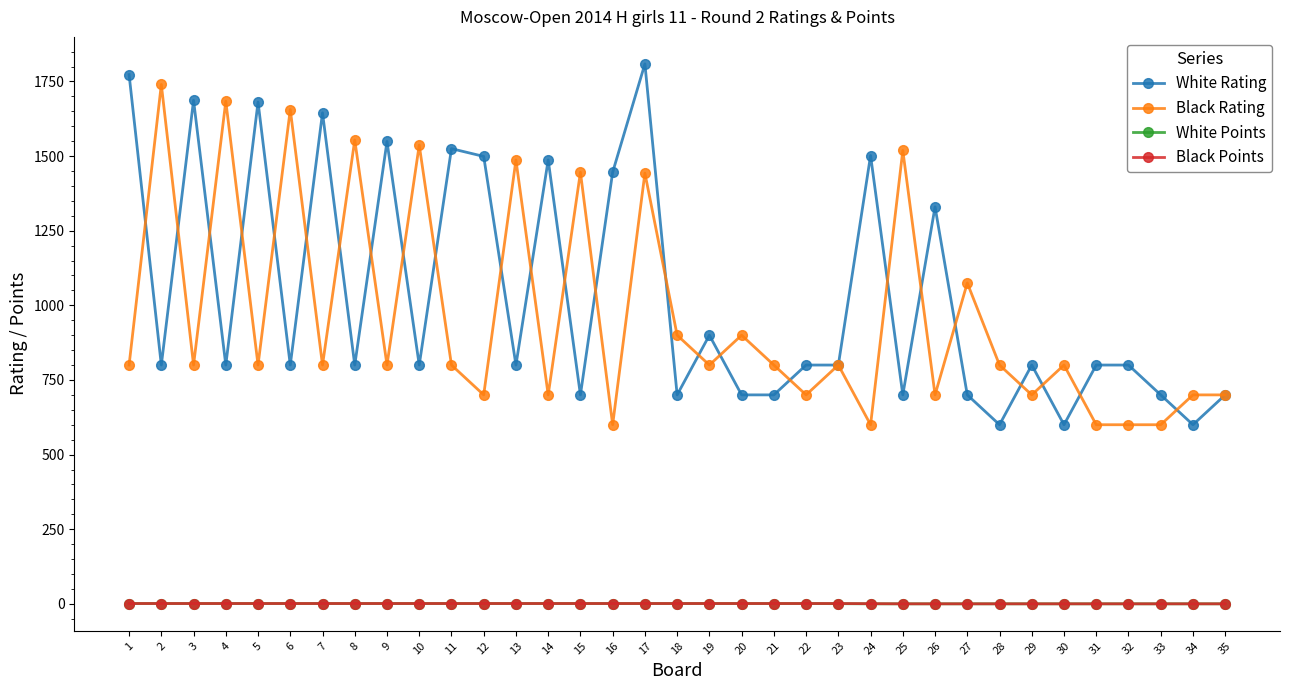

Does the chart display data point markers on the line(s)?

Yes